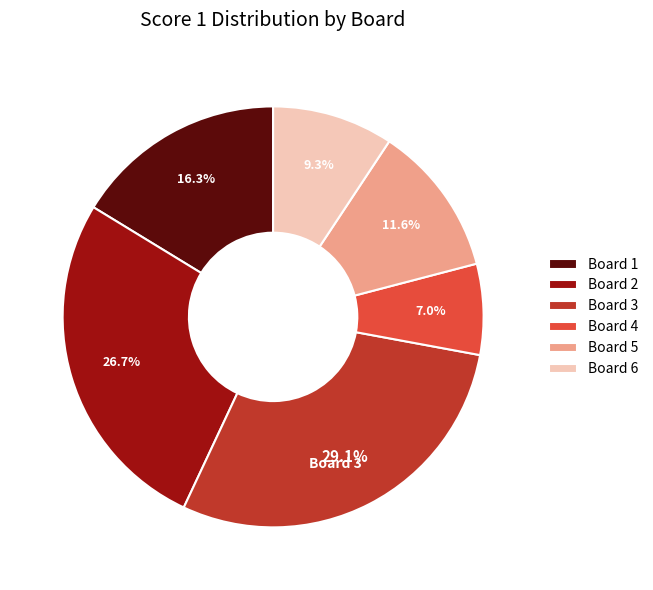

What percentage is the Board 3 slice, to the nearest percent?

29%